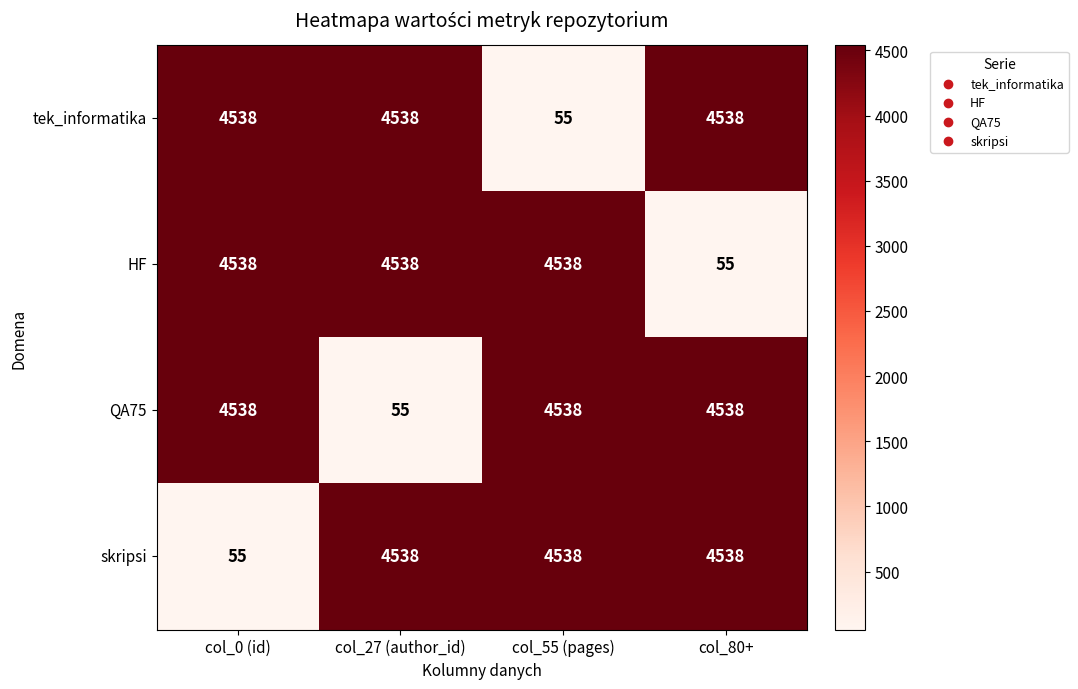

What is the sum of the HF values at col_0 (id) and col_27 (author_id)?

9076